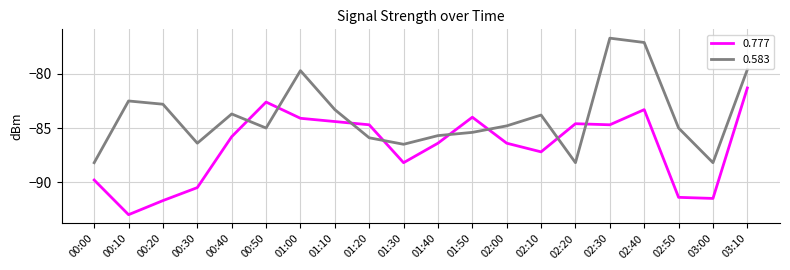

Which series has the largest total across all categories?

0.583